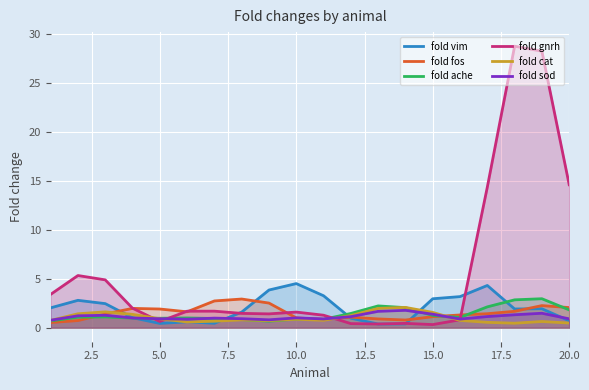

List the series in order of their peak value, highest first.

fold gnrh, fold vim, fold ache, fold fos, fold cat, fold sod